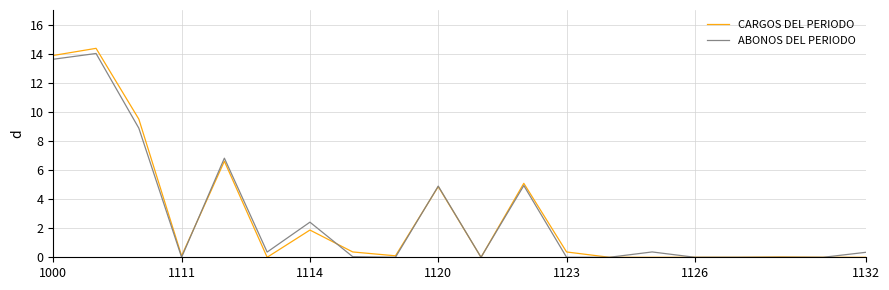

Which series has the largest range (max minus min)?

CARGOS DEL PERIODO